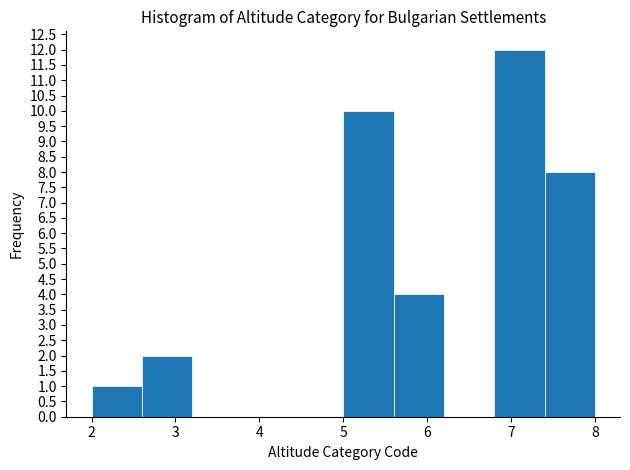

Reading left to right, list every bar in this chart as the range it spans on the x-axis followed by its height. The values are not printed on the chart, so give them approximately, as read against the axis.

2.0 to 2.6: 1
2.6 to 3.2: 2
3.2 to 3.8: 0
3.8 to 4.4: 0
4.4 to 5.0: 0
5.0 to 5.6: 10
5.6 to 6.2: 4
6.2 to 6.8: 0
6.8 to 7.4: 12
7.4 to 8.0: 8